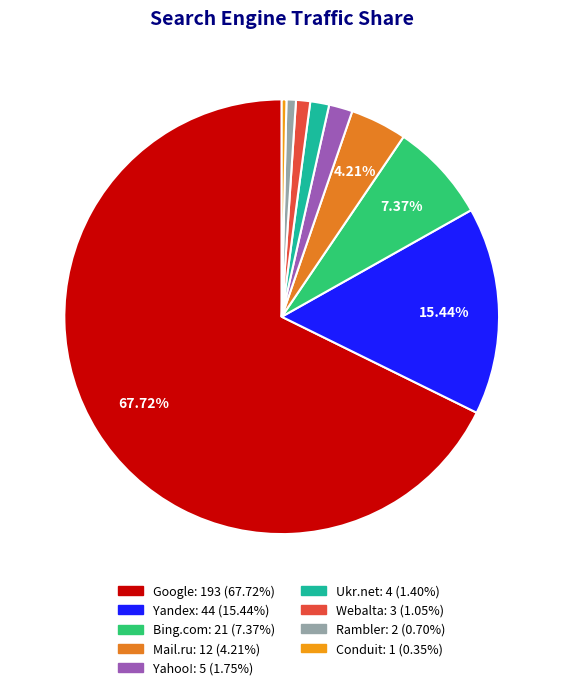

What is the smallest slice in the pie chart?

Conduit